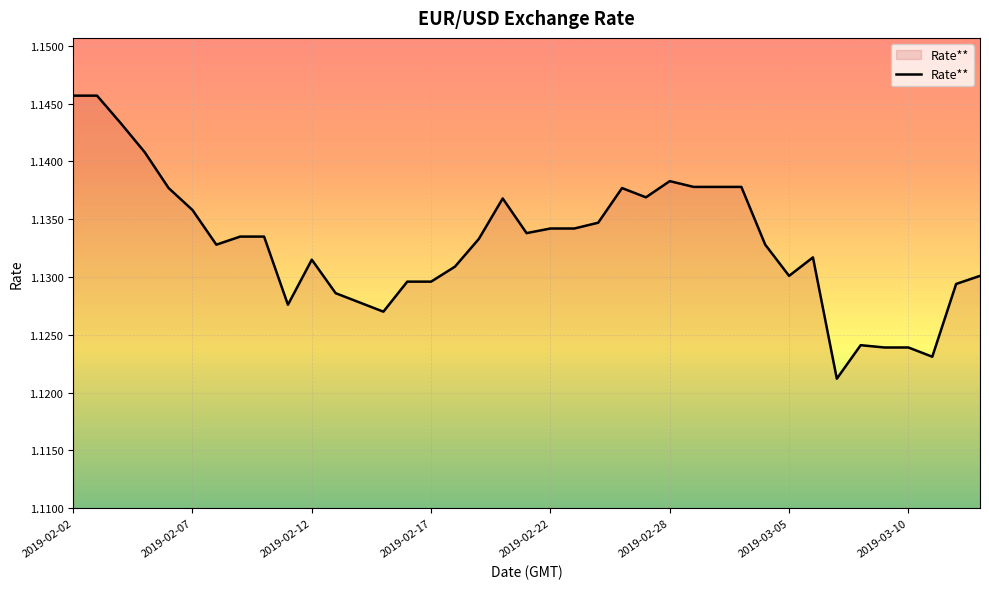

What is the maximum value shown in the chart?

1.1